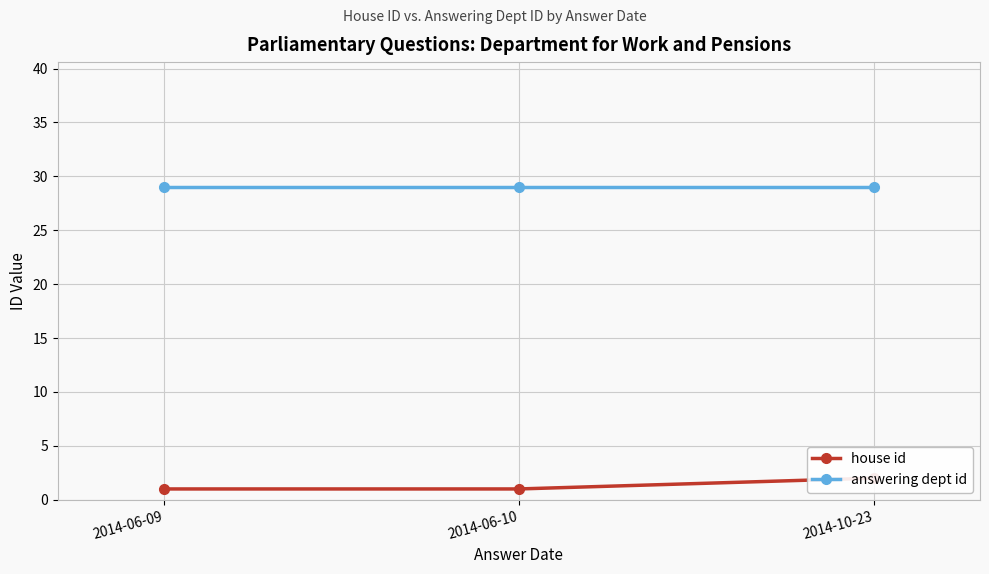

What is the spread (max minus min) of values at 2014-10-23?

27